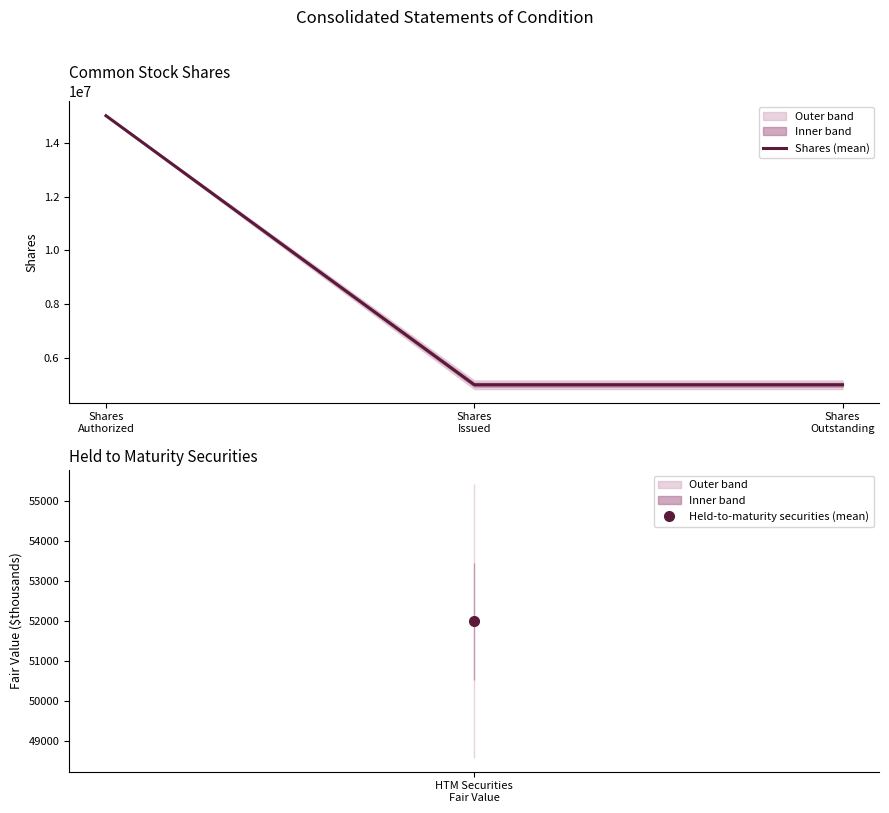

How many values exceed 5013186?

1